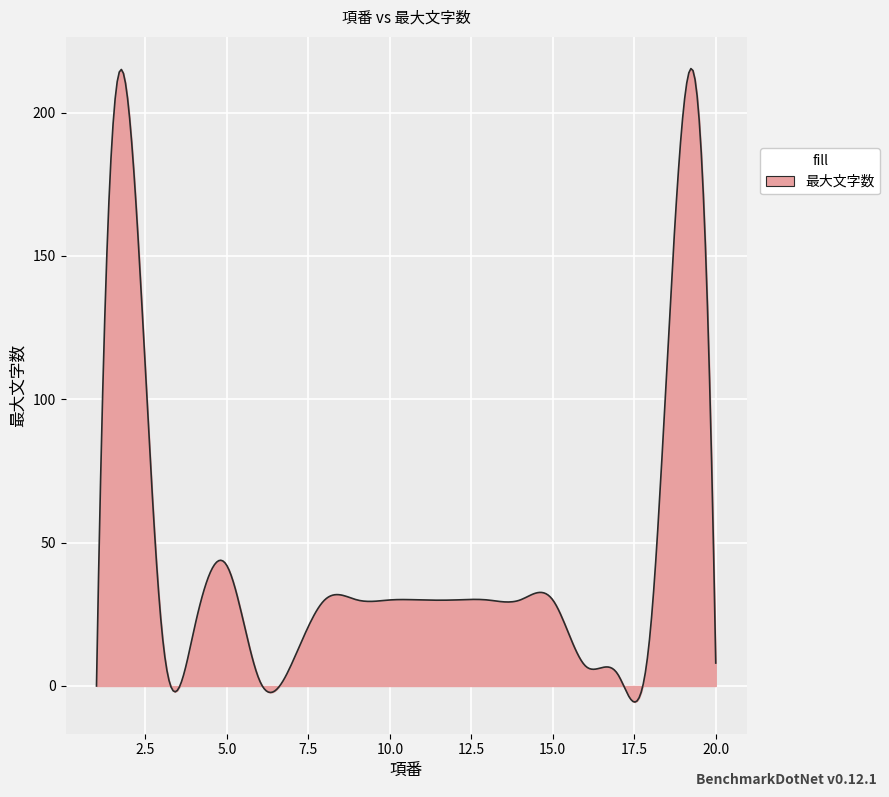

What is the greatest value displayed?

215.4